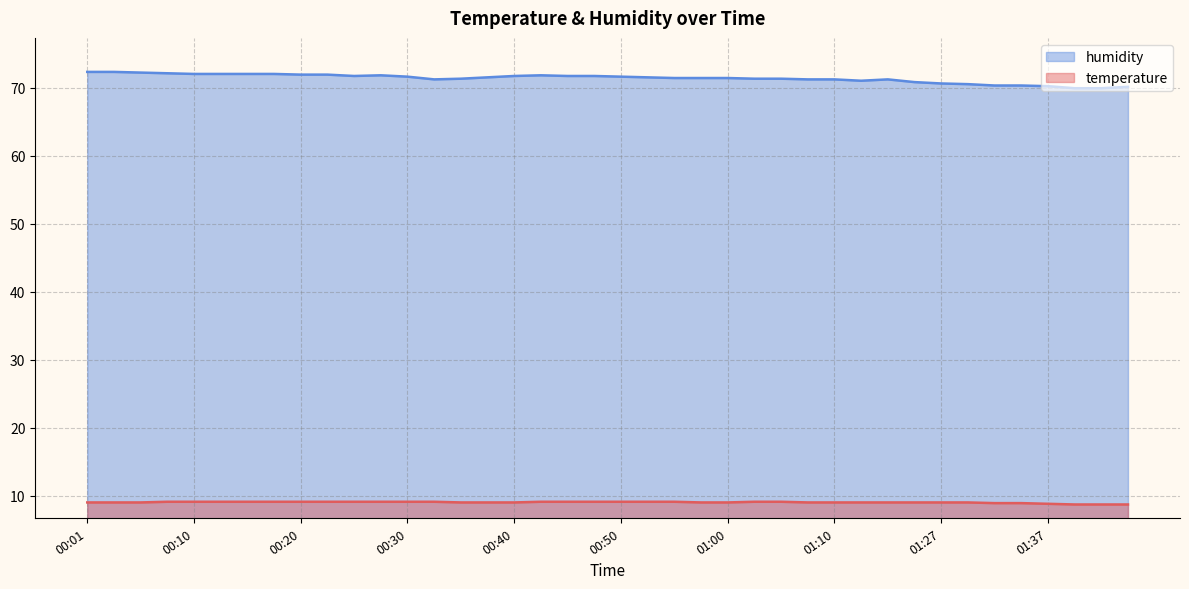

Count the number of data series in this chart.

2